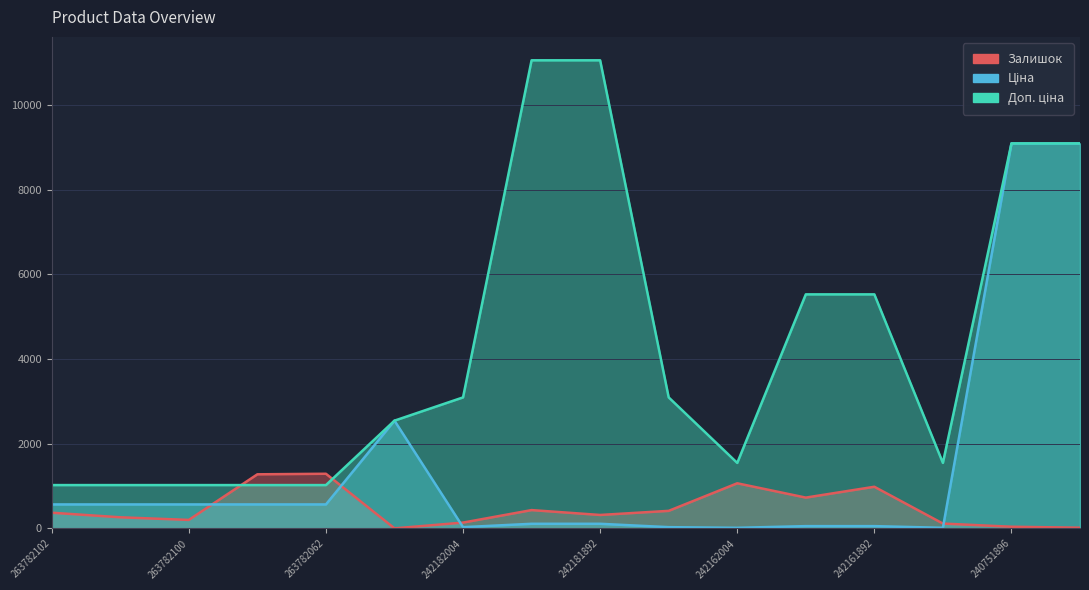

At how many categories does at least one series exceed 9468?

2